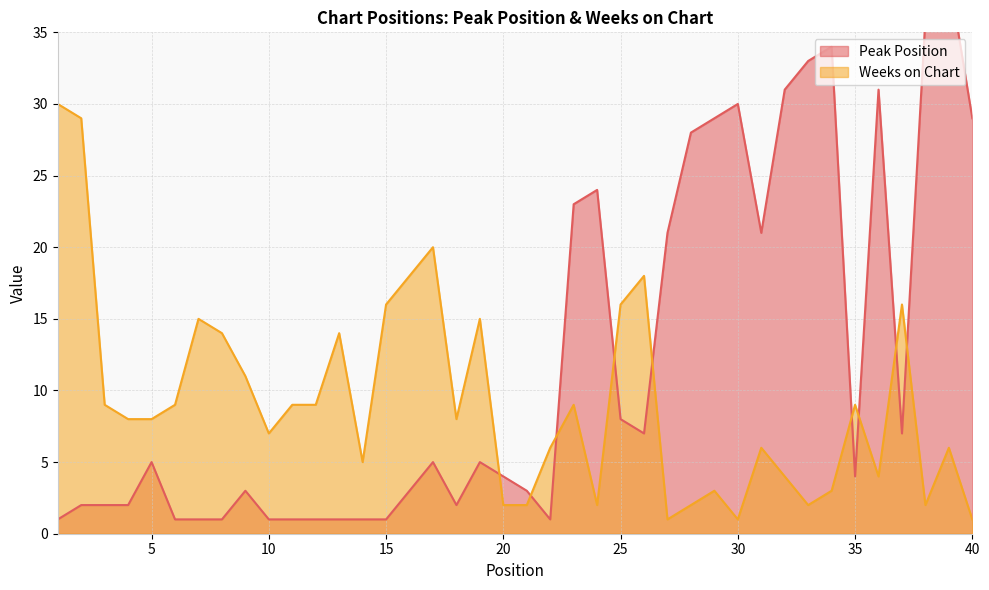

At which category does Weeks on Chart reach its first local peak?

7